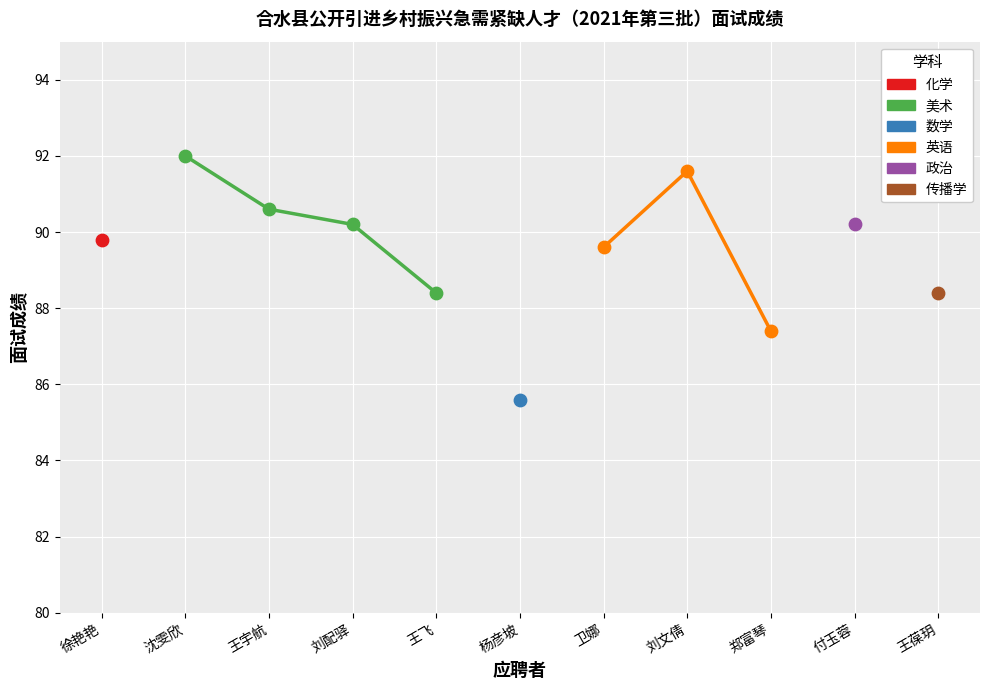

Approximately how many times larger is the value at 杨彦坡 compared to 付玉蓉?

0.9